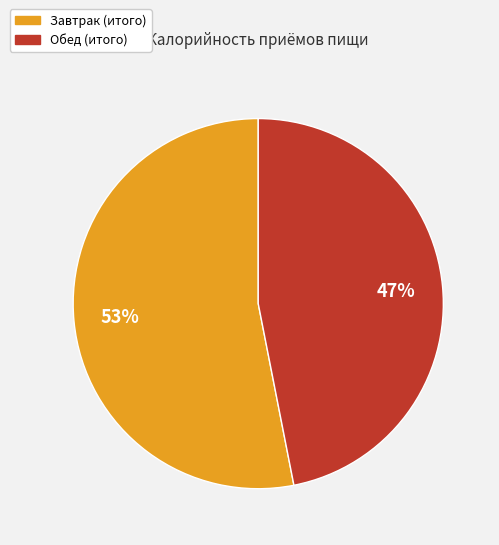

To the nearest percent, what portion does Обед (итого) represent?

47%